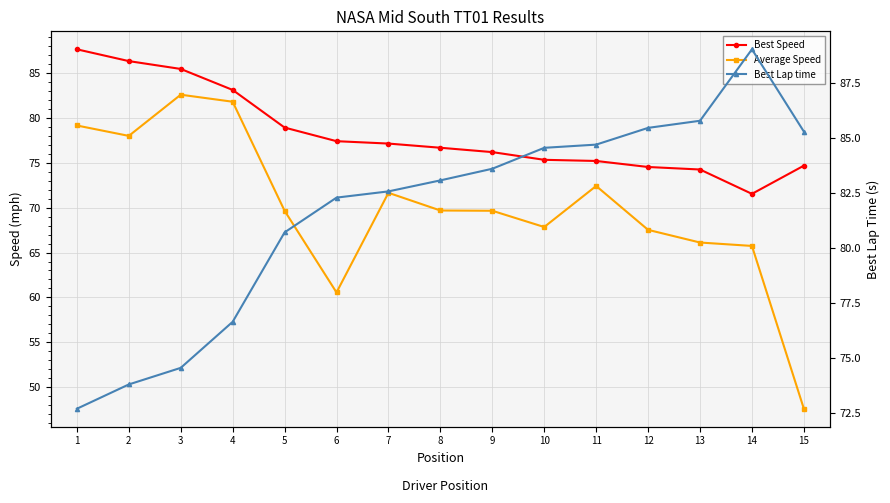

True or false: Average Speed and Best Speed intersect in this chart.

False